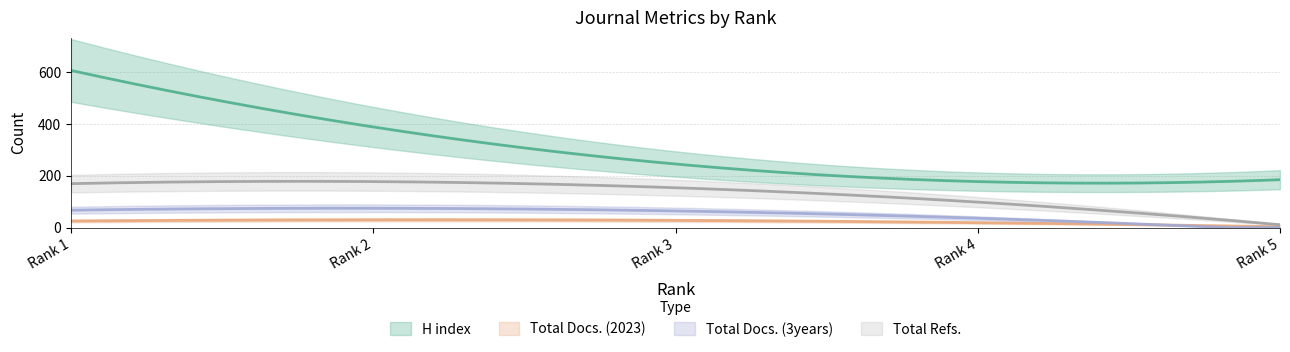

Is the value of Total Refs. at Rank 5 greater than the value of H index at Rank 1?

No